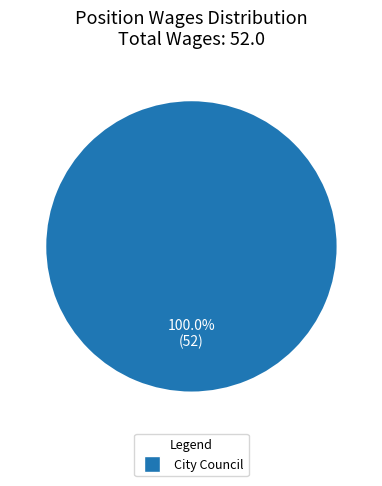

Is there any slice that represents more than half of the pie?

Yes